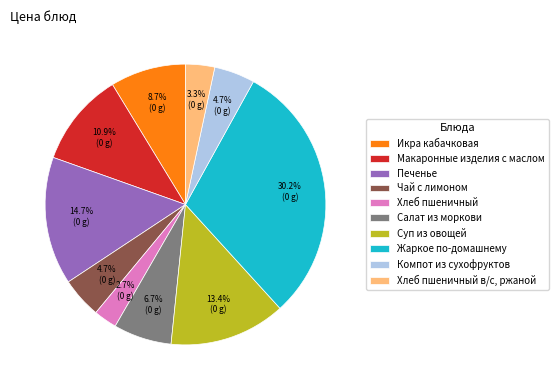

The Икра кабачковая slice represents 23% of the pie. True or false?

False